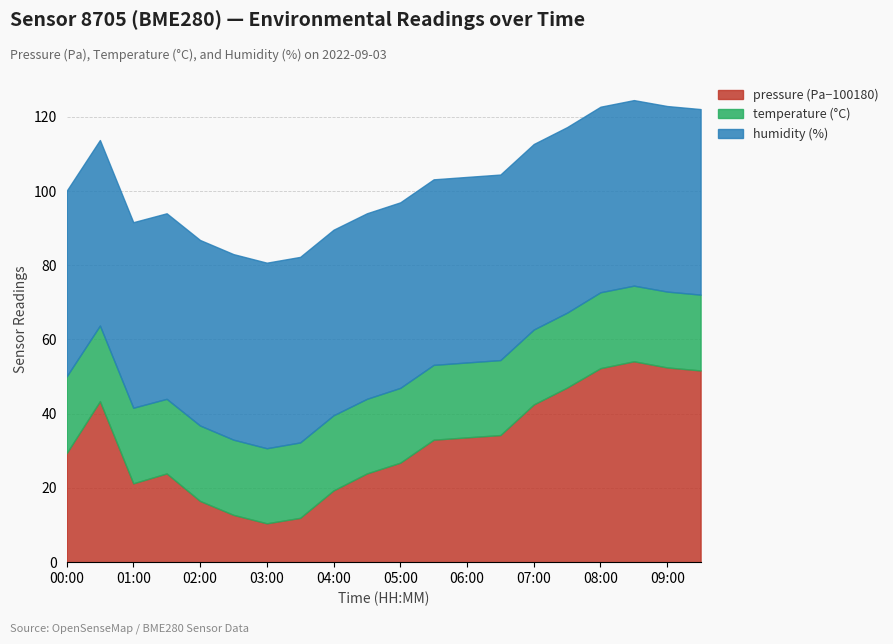

The value of pressure (Pa−100180) at 05:00 is 44.8. True or false?

False